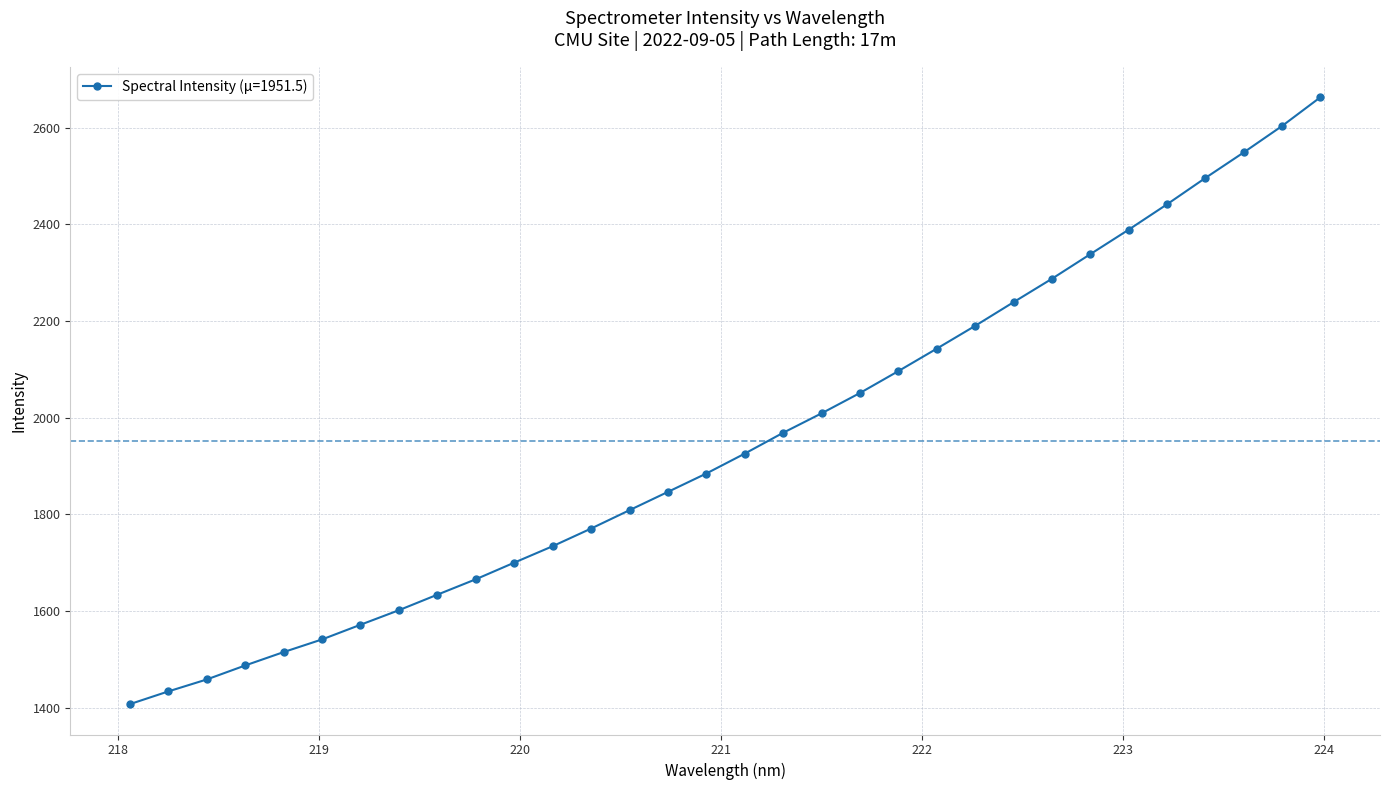

True or false: there are more than 1 points higher than both neighbors.

False